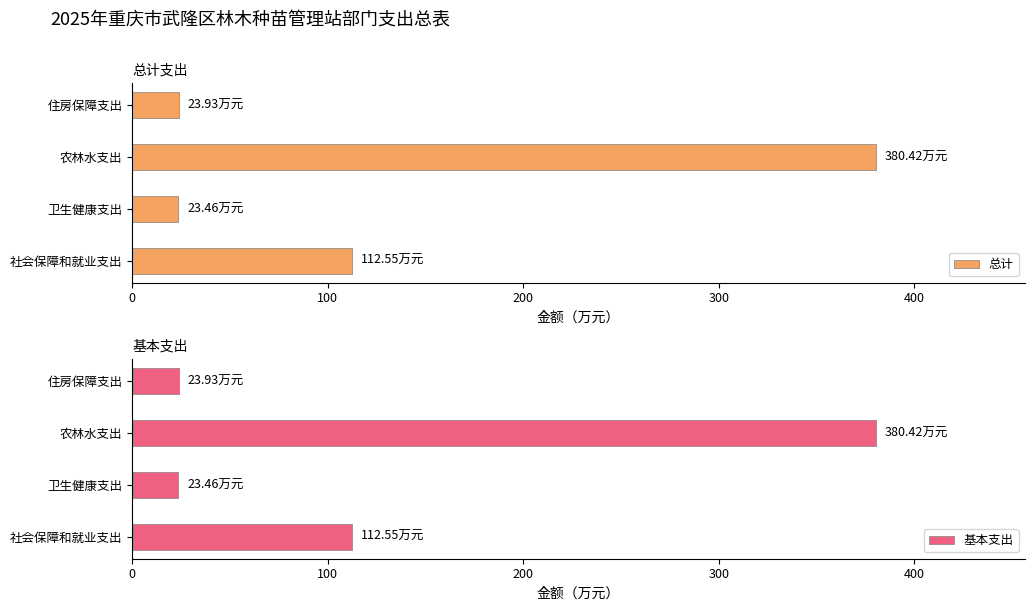

At which label is 总计 closest to 201?

社会保障和就业支出